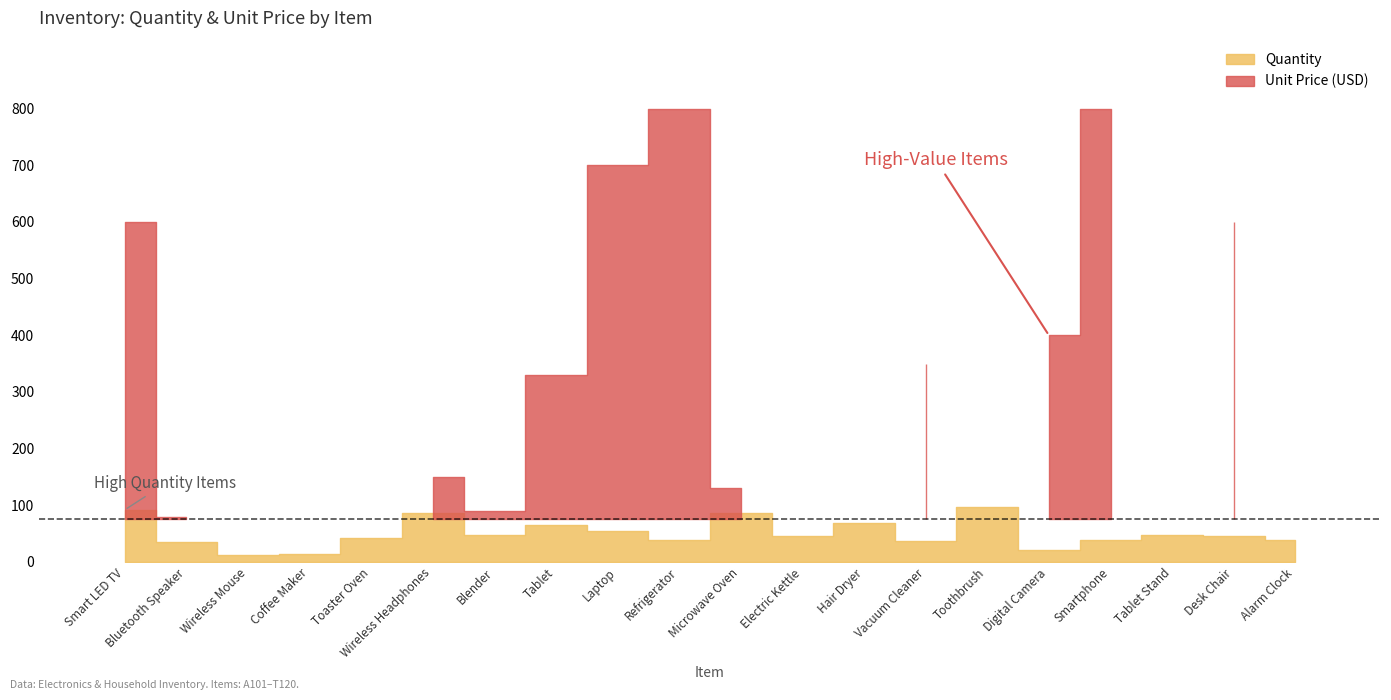

How many values in the Quantity series are below 46?

10